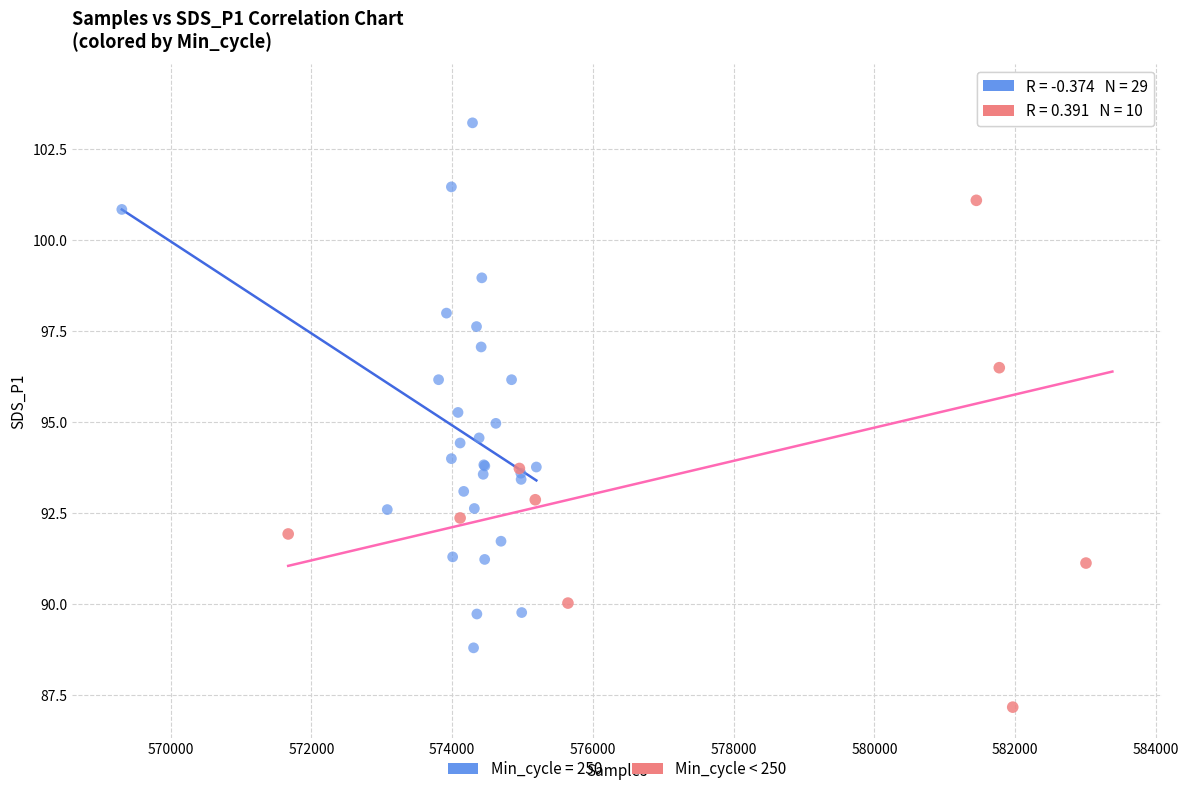

Which series contains the lowest Y value?

Min_cycle < 250